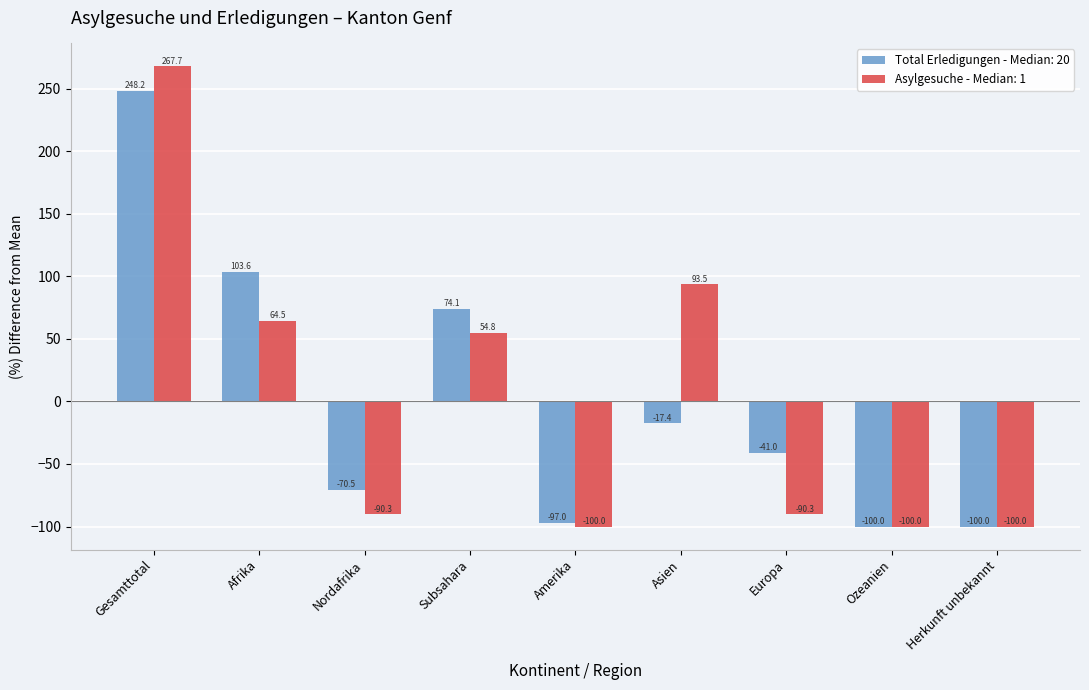

How many distinct data groups are displayed?

2